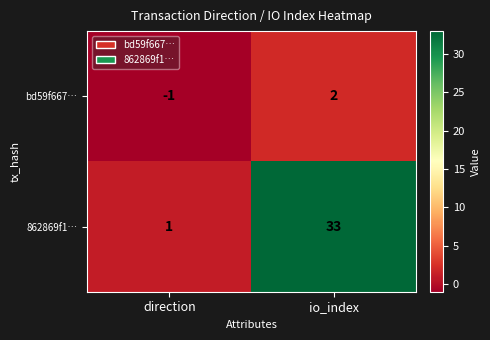

Reading right to left, transcribe all the data shown in this chart.

bd59f667…: io_index=2	direction=-1
862869f1…: io_index=33	direction=1